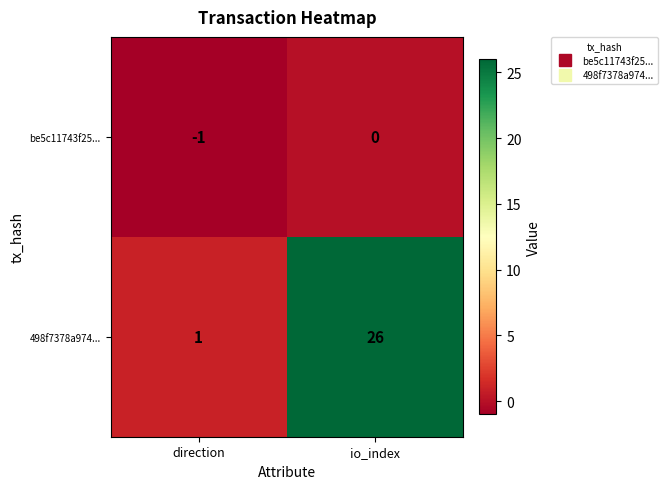

Reading left to right, what are all the values shown in this chart?

be5c11743f25...: -1	0
498f7378a974...: 1	26